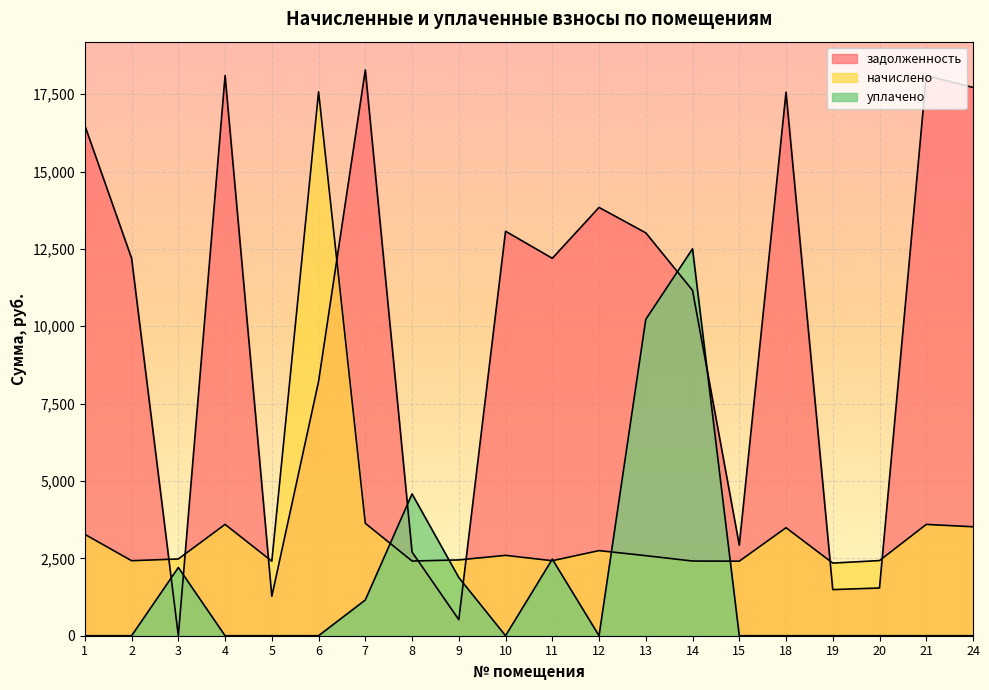

How many data points in начислено are less than 2587?

10